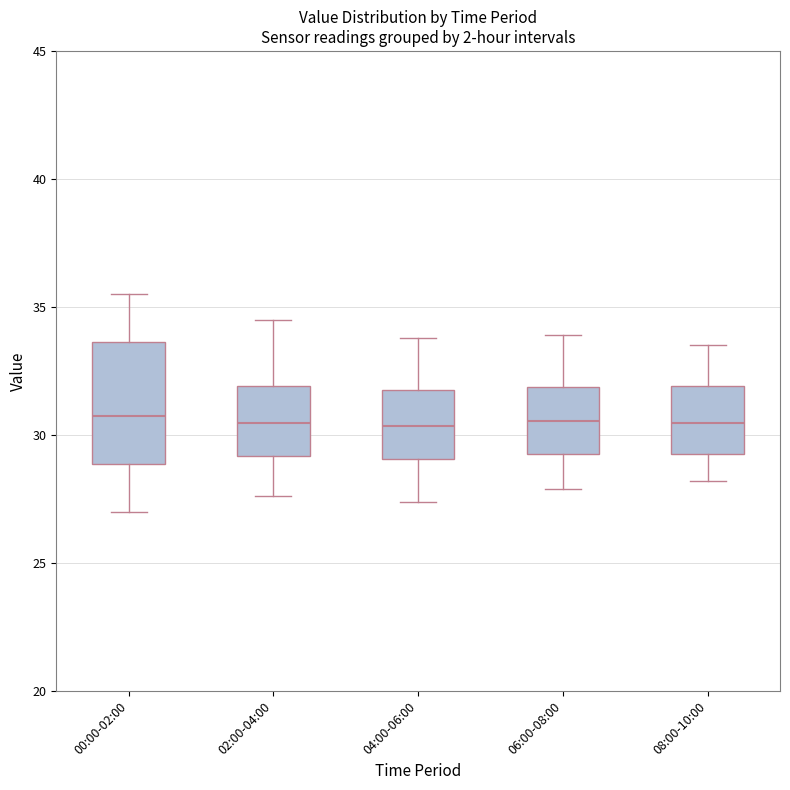

Reading left to right, read every box against the y-axis: the position of its median line, the range the box covers, and the ends of its whiskers. The values are not printed on the chart, so give them approximately, as read against the axis.

00:00-02:00: median 31.0, box 29.0 to 33.5, whiskers 27.0 to 35.5
02:00-04:00: median 30.5, box 29.0 to 32.0, whiskers 27.5 to 34.5
04:00-06:00: median 30.5, box 29.0 to 32.0, whiskers 27.5 to 34.0
06:00-08:00: median 30.5, box 29.5 to 32.0, whiskers 28.0 to 34.0
08:00-10:00: median 30.5, box 29.5 to 32.0, whiskers 28.0 to 33.5